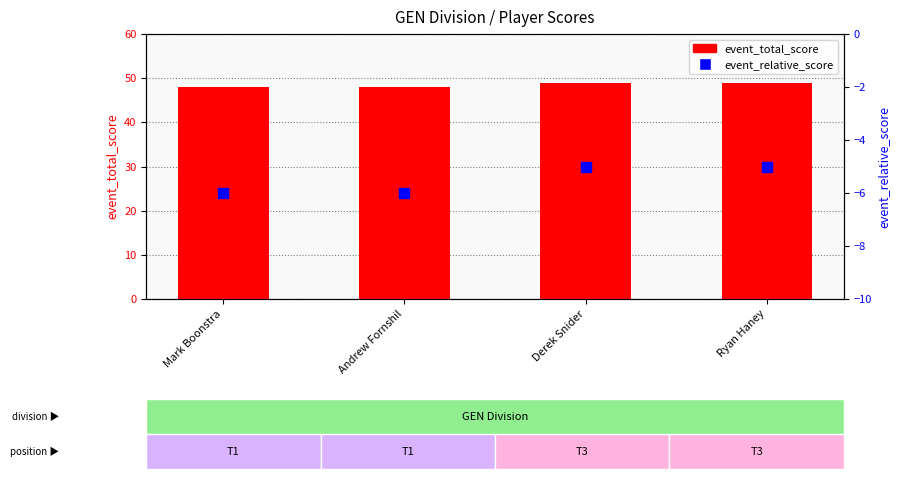

Is the value of event_relative_score at Derek Snider greater than the value of event_total_score at Mark Boonstra?

No